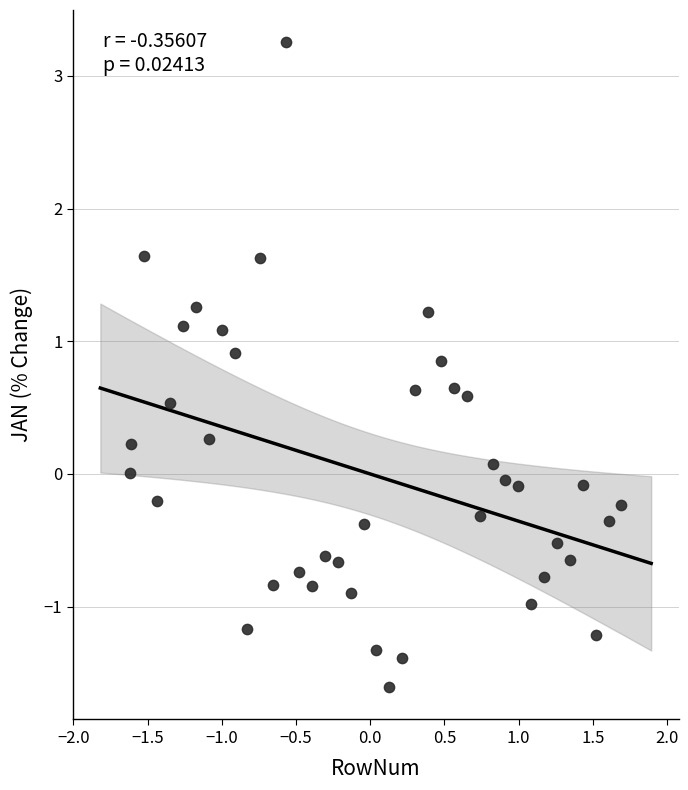

What is the range of X values (max minus min)?

3.3